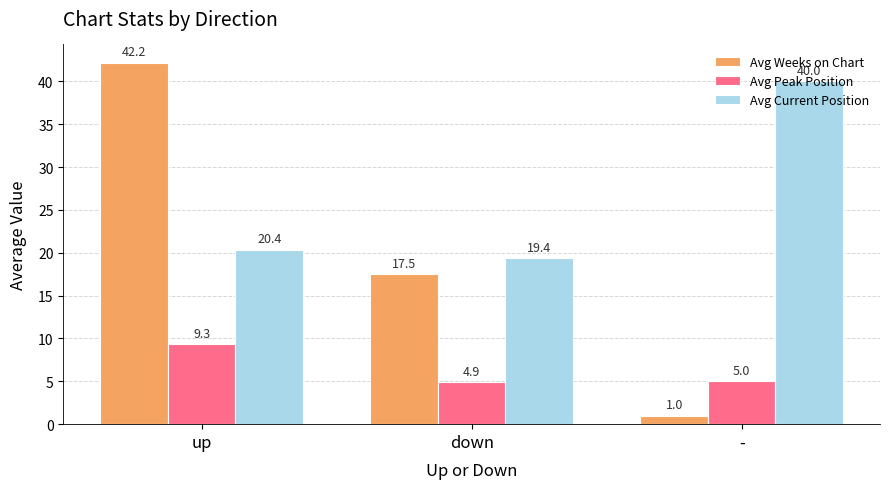

What are all the series names shown in the legend?

Avg Weeks on Chart, Avg Peak Position, Avg Current Position